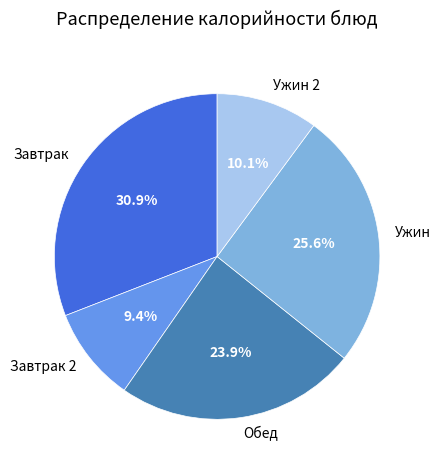

Which category has the smallest portion of the pie?

Завтрак 2